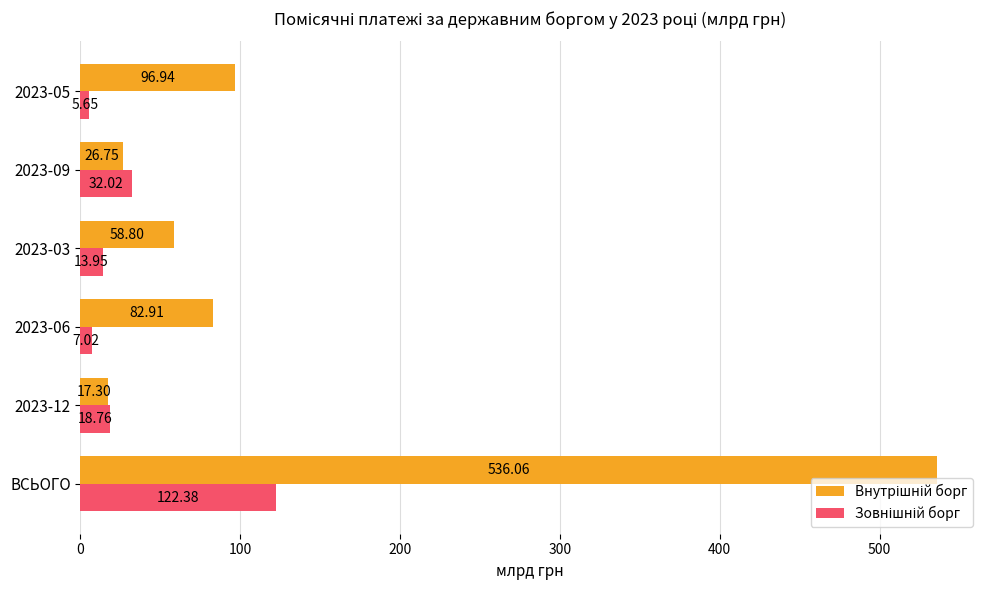

Which label corresponds to the largest value in the chart?

ВСЬОГО